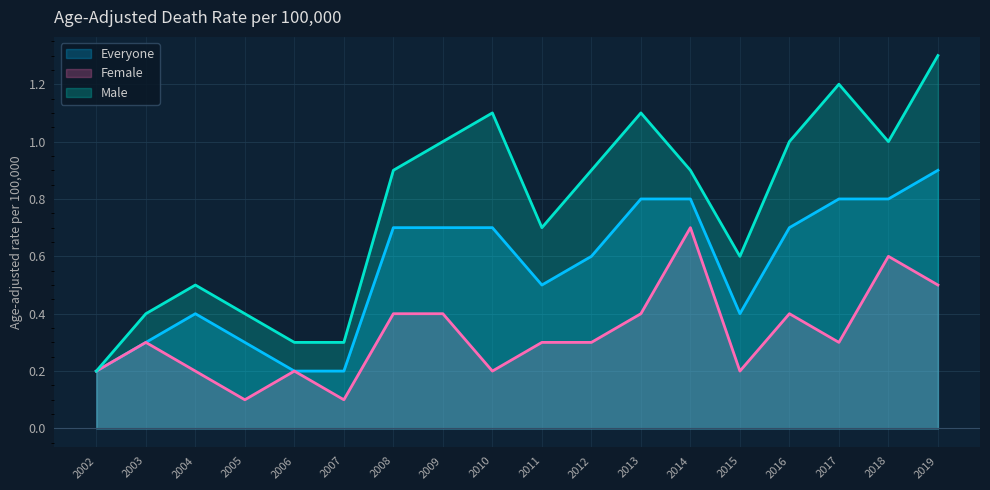

Count the number of categories in the chart.

18